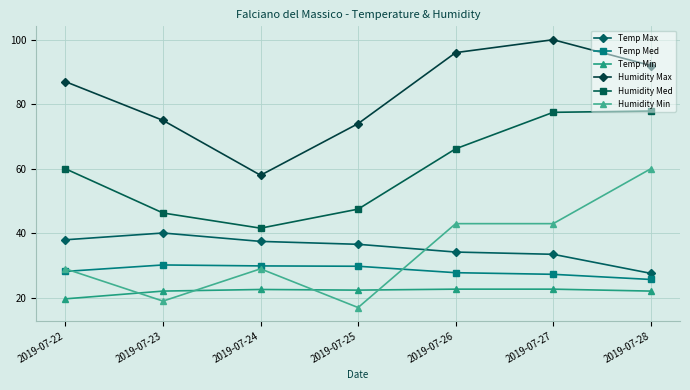

At which category is the sum across all series the highest?

2019-07-28